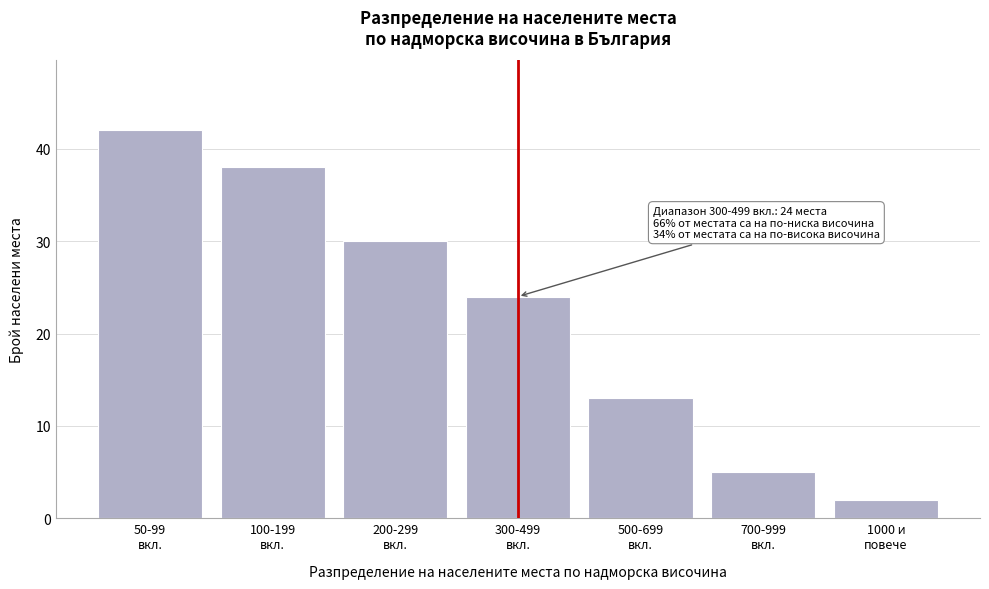

Reading right to left, list all the values displayed in this chart.

2	5	13	24	30	38	42